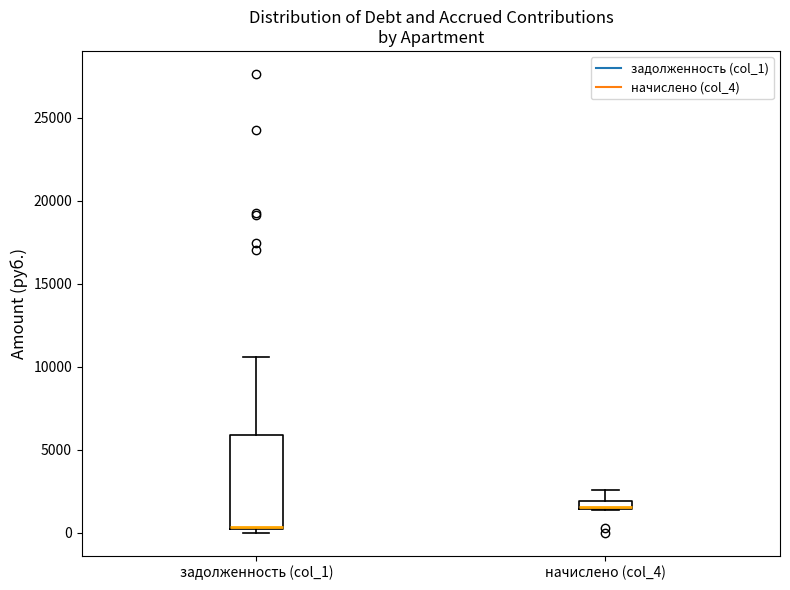

Where is the upper edge of the box for задолженность (col_1) on the y-axis? The values are not printed on the chart, so give them approximately, as read against the axis.

6000